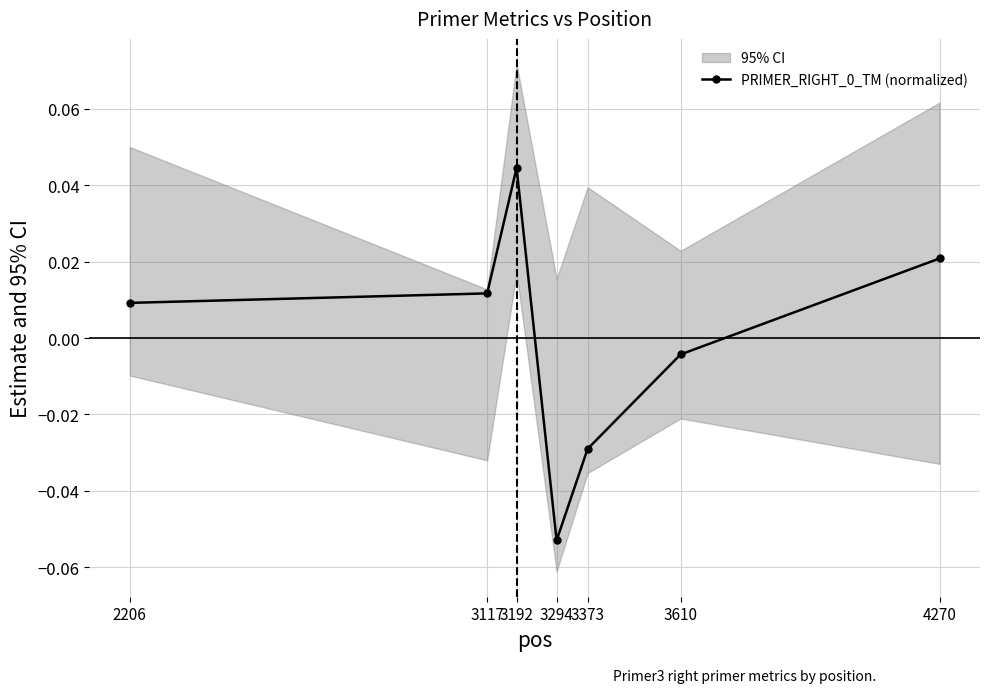

Between 4270 and 3294, which is larger?

4270